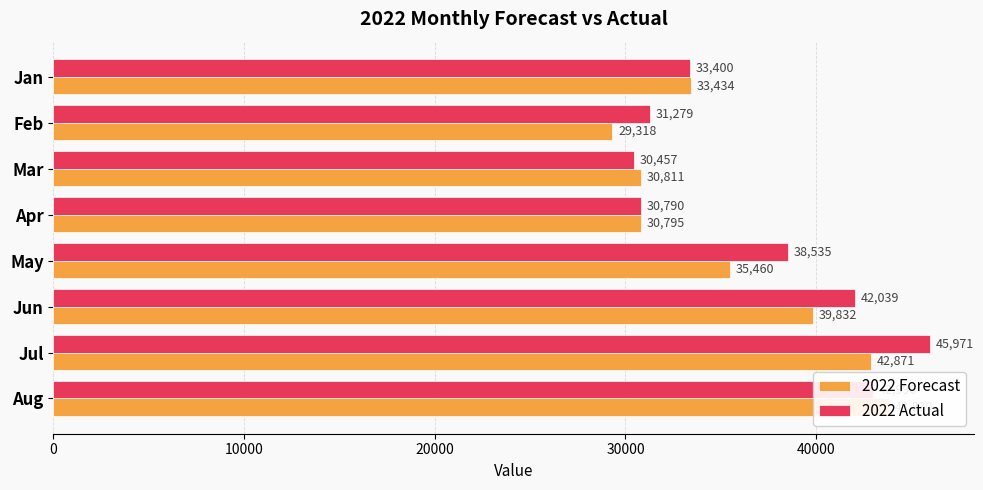

At how many categories does at least one series exceed 29915?

8